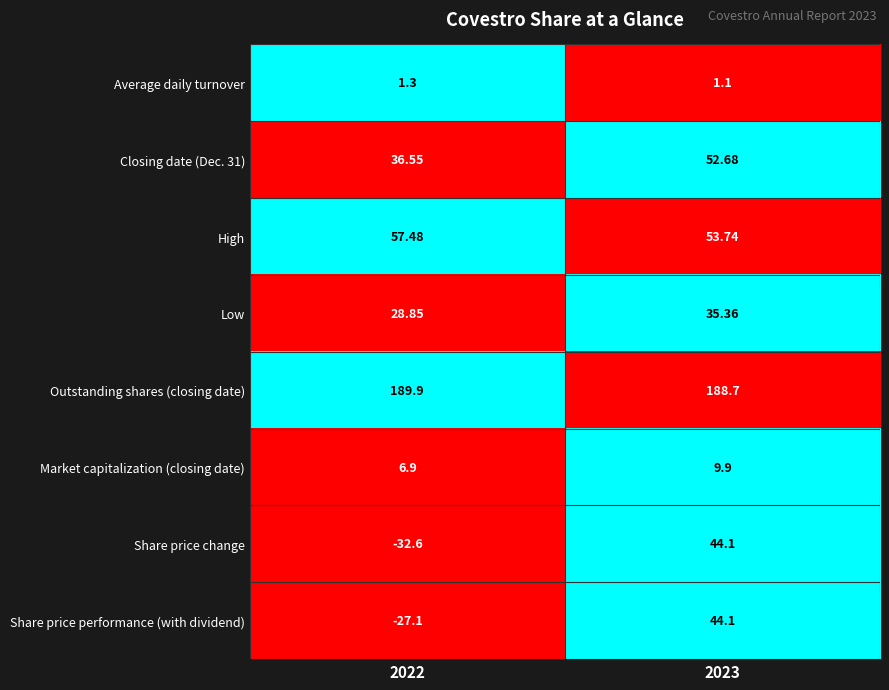

Which series has the largest total across all categories?

Outstanding shares (closing date)